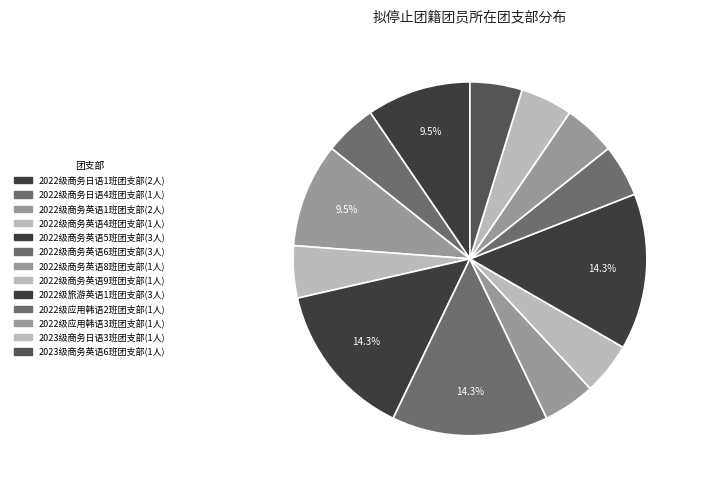

Does any single category account for the majority?

No